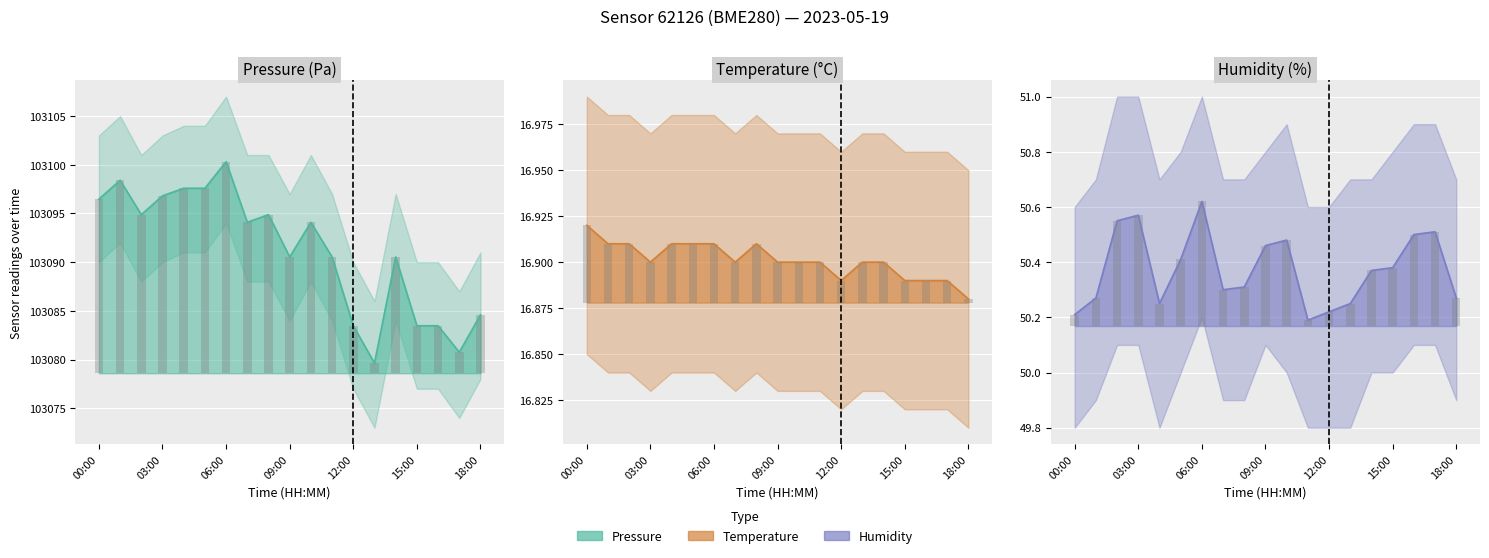

What position from the left is 11?

12